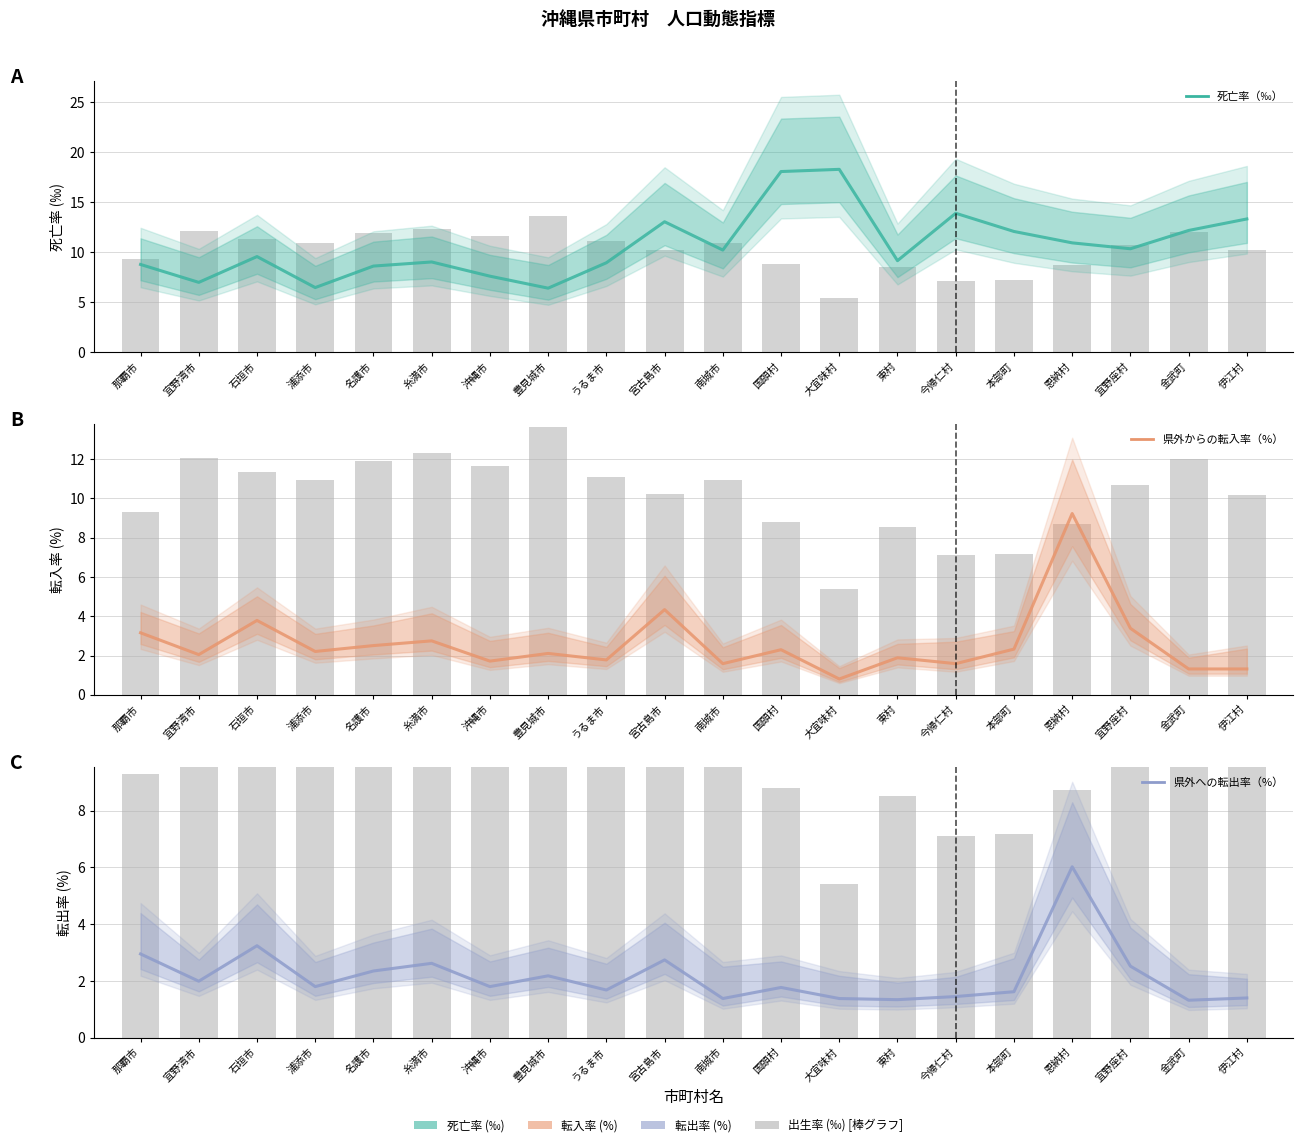

True or false: 県外からの転入率（%） has a value of 1.7 at 宜野座村.

False